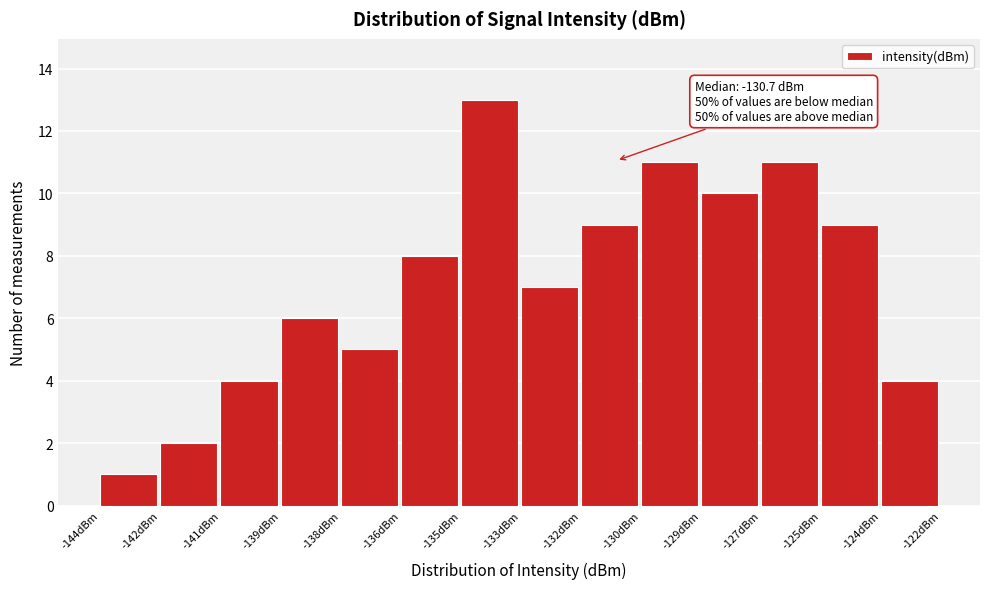

Reading right to left, list all the values displayed in this chart.

4	9	11	10	11	9	7	13	8	5	6	4	2	1